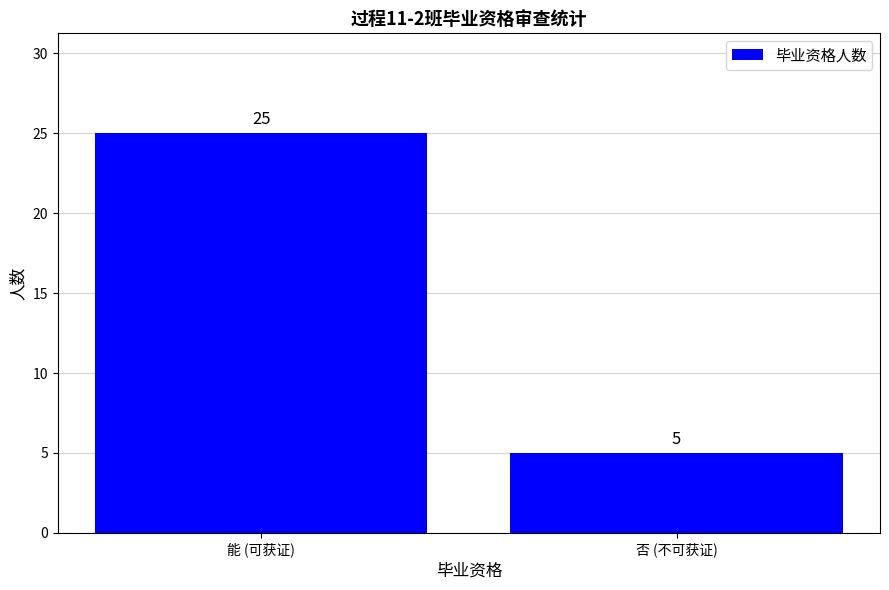

What is the ratio of the value at 否 (不可获证) to the value at 能 (可获证)?

0.2